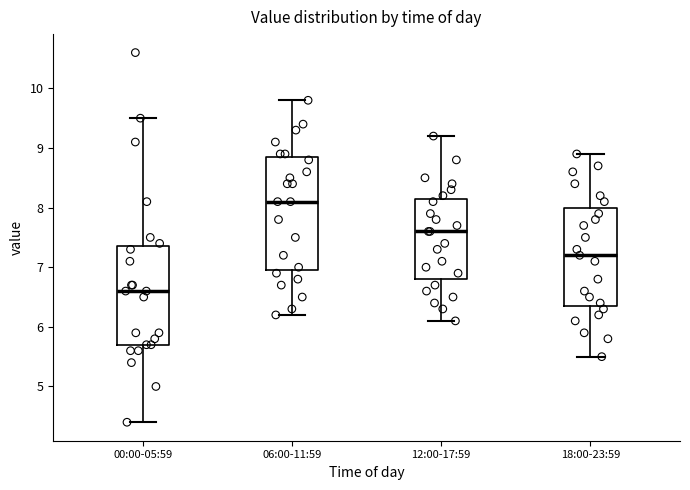

Reading left to right, transcribe this box plot: for each box, give where its median line is, the range the box spans, and where its two whiskers end, as read against the y-axis. The values are not printed on the chart, so give them approximately, as read against the axis.

00:00-05:59: median 6.6, box 5.7 to 7.4, whiskers 4.4 to 9.5
06:00-11:59: median 8.1, box 7.0 to 8.9, whiskers 6.2 to 9.8
12:00-17:59: median 7.6, box 6.8 to 8.2, whiskers 6.1 to 9.2
18:00-23:59: median 7.2, box 6.4 to 8.0, whiskers 5.5 to 8.9